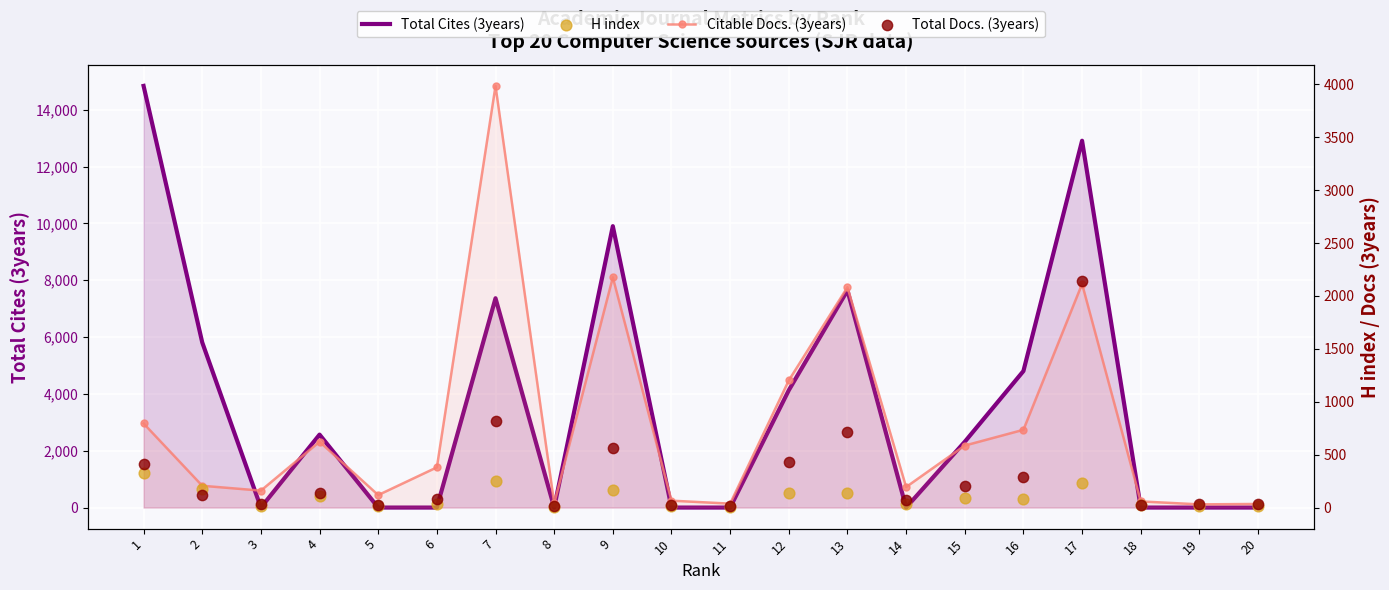

Which series has the largest total across all categories?

Total Cites (3years)